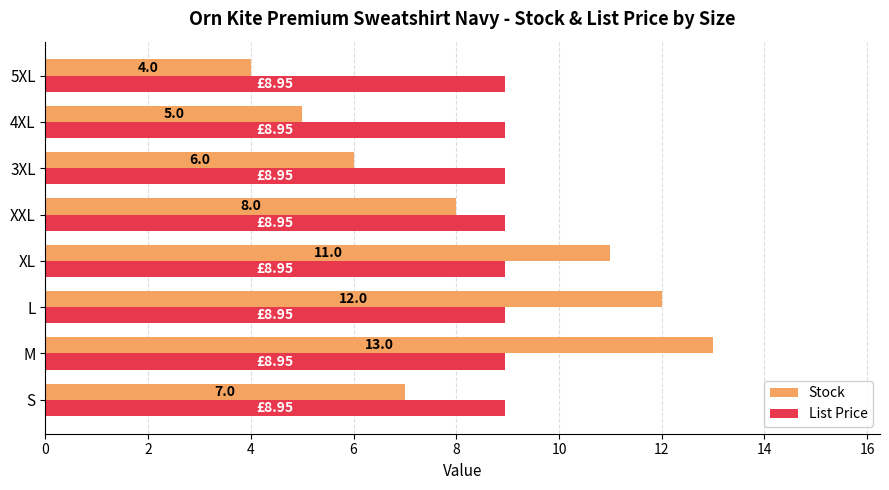

Where is Stock nearest to the value 8?

XXL